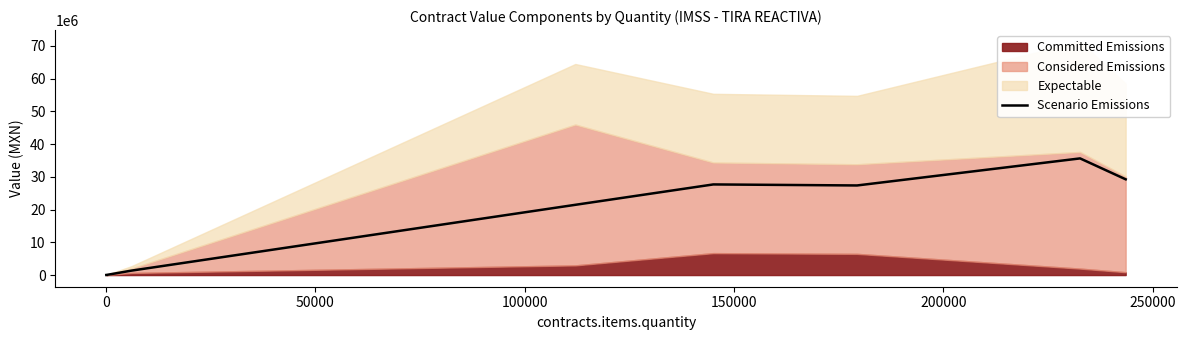

Does the chart have visible grid lines?

No